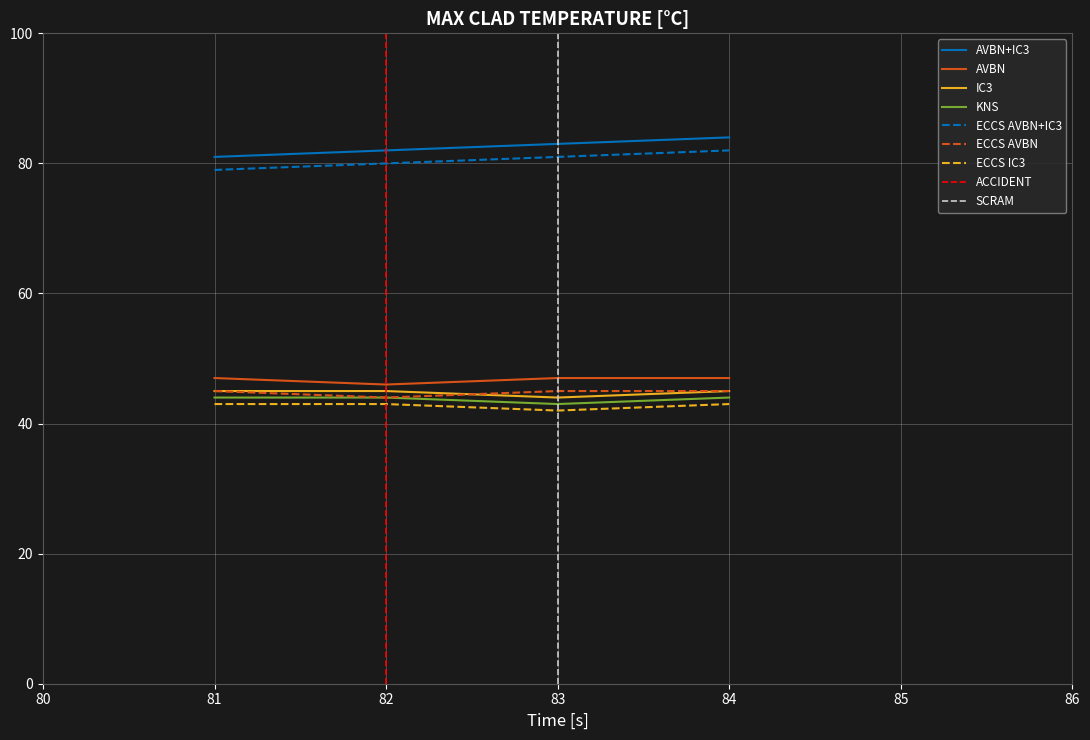

What is the total value across all series at 82?

217